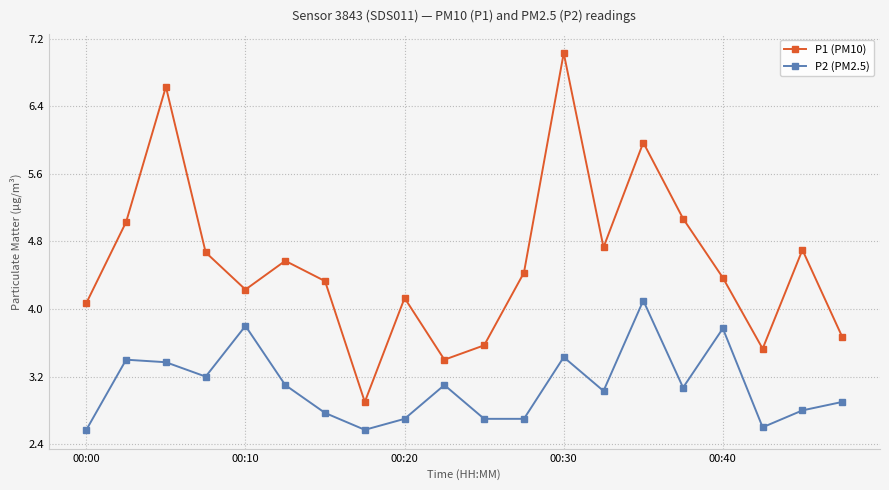

What is the highest value of the P2 (PM2.5) series?

4.1